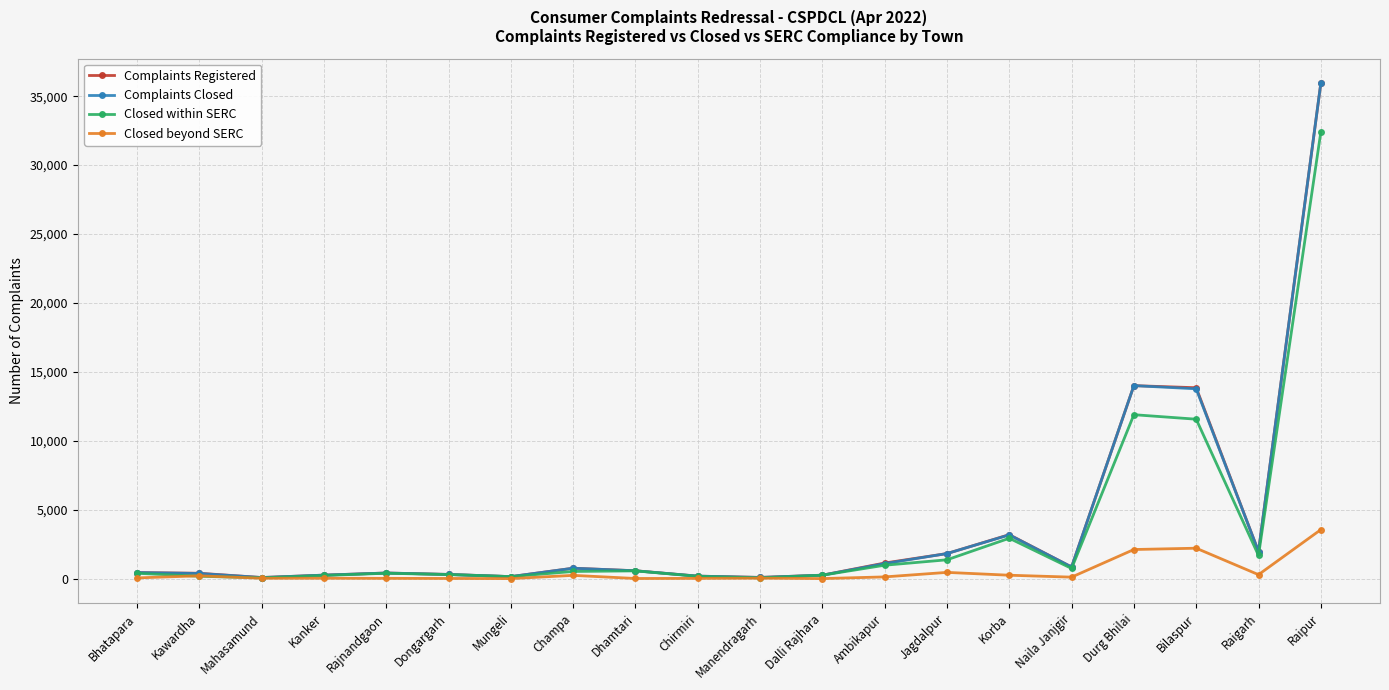

What is the label of the 14th point from the right?

Mungeli